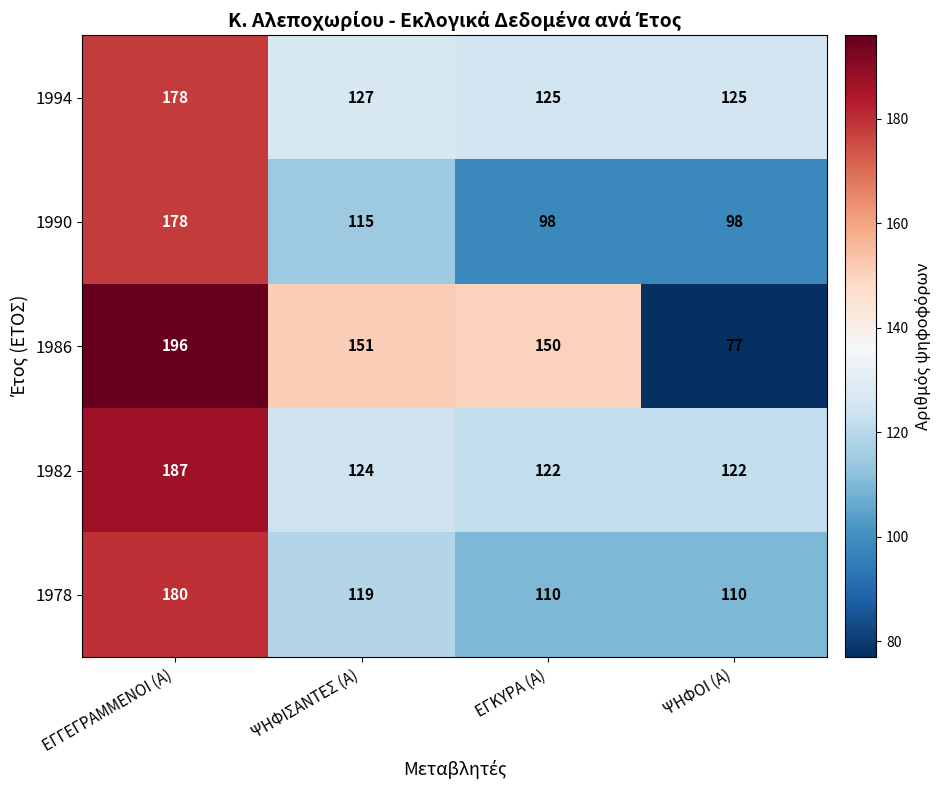

At ΨΗΦΙΣΑΝΤΕΣ (Α), list the series in order from smallest to largest.

1990, 1978, 1982, 1994, 1986